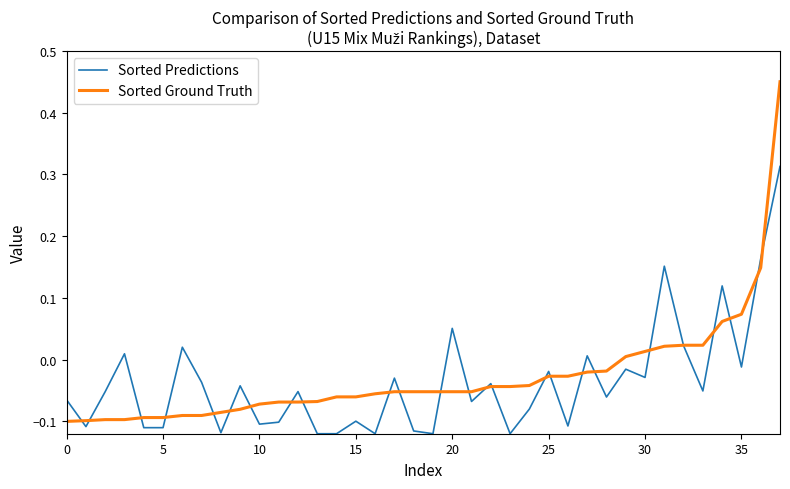

Which series has the largest total across all categories?

Sorted Ground Truth